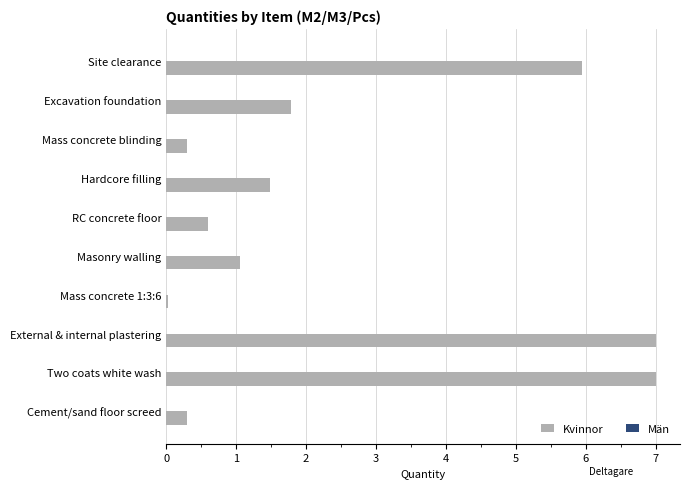

Which has a higher value, Two coats white wash or Hardcore filling?

Two coats white wash